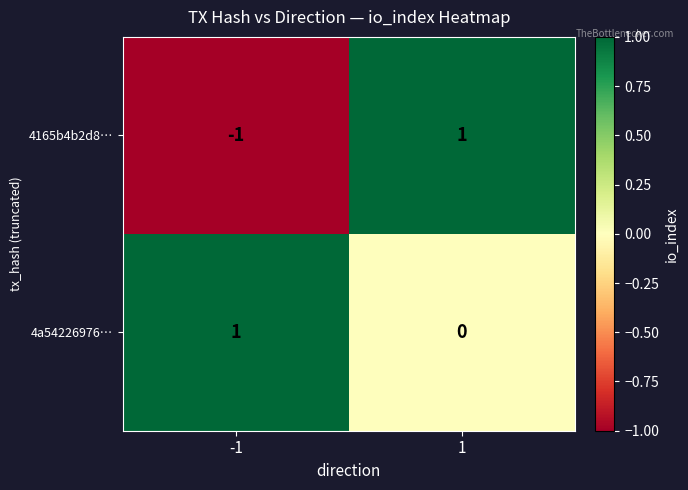

Rank the categories by 4a54226976… value from highest to lowest.

-1, 1